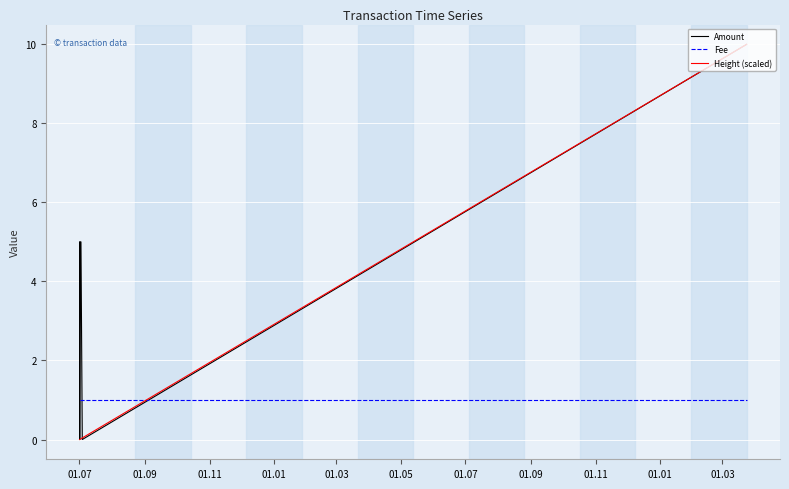

How many times do Fee and Amount cross each other?

4